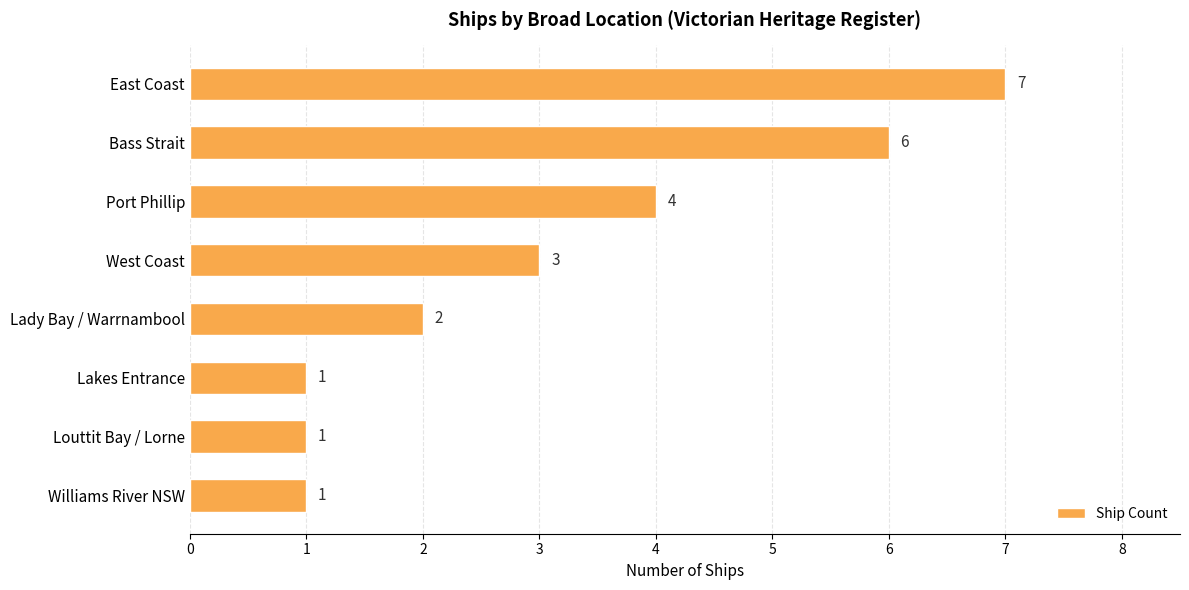

What is the change in value from Bass Strait to Lady Bay / Warrnambool?

-4